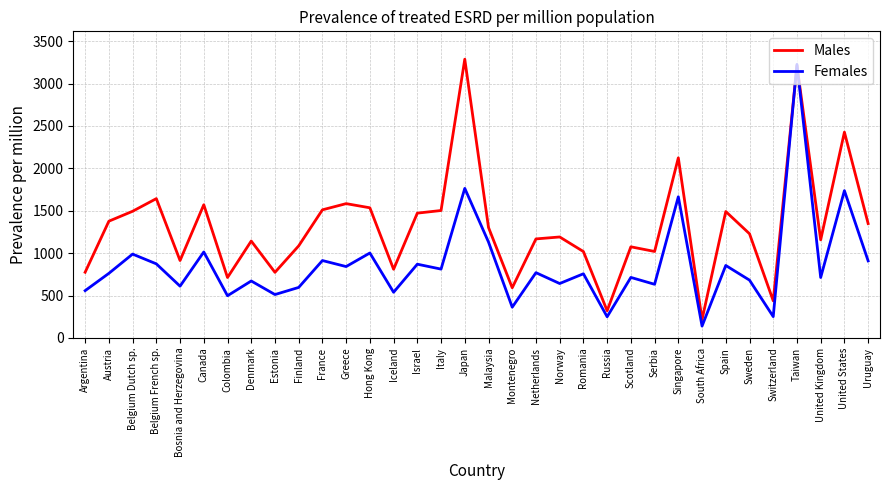

What value does the Females series have at Hong Kong?

1002